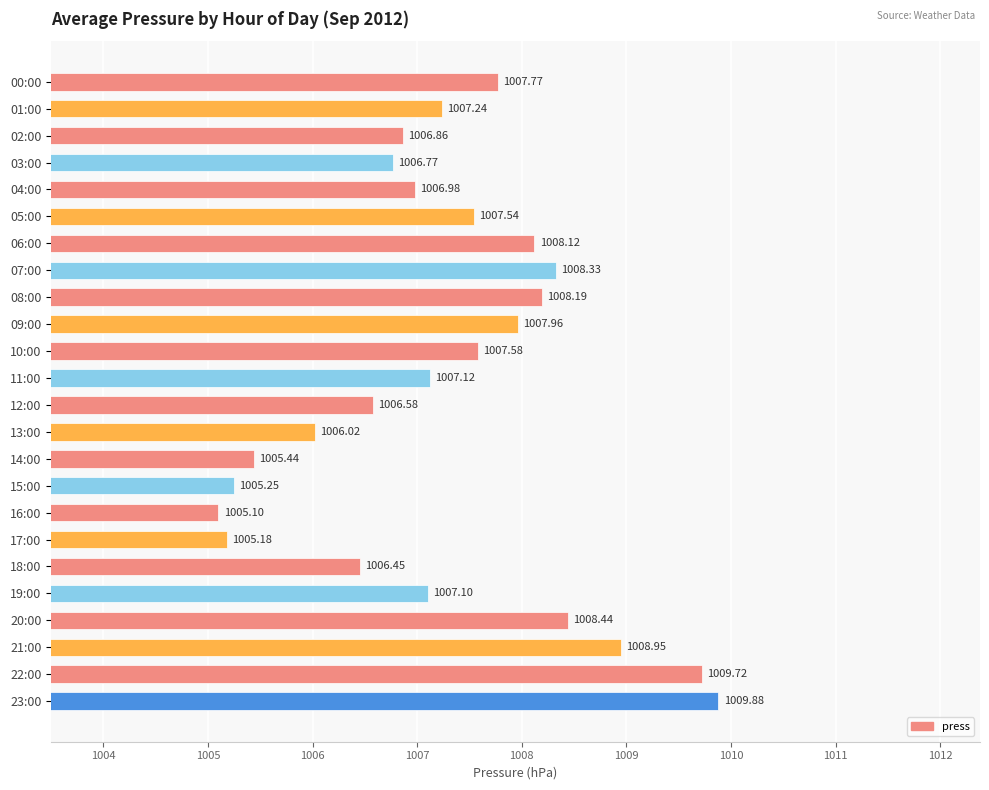

What is the average value?

1007.3